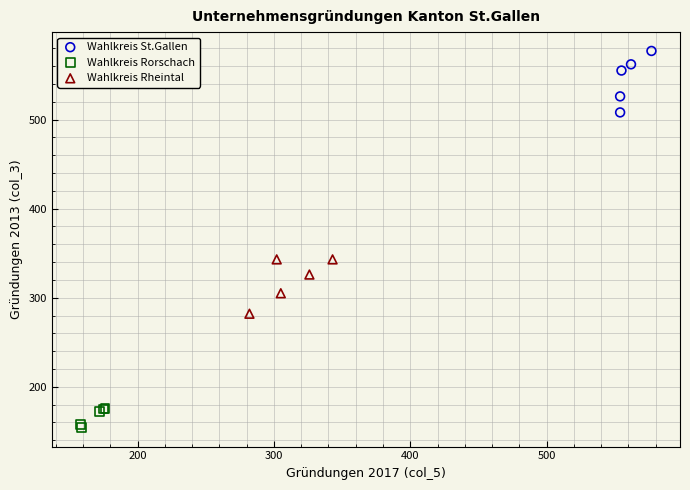

Which series reaches the maximum Y coordinate?

Wahlkreis St.Gallen